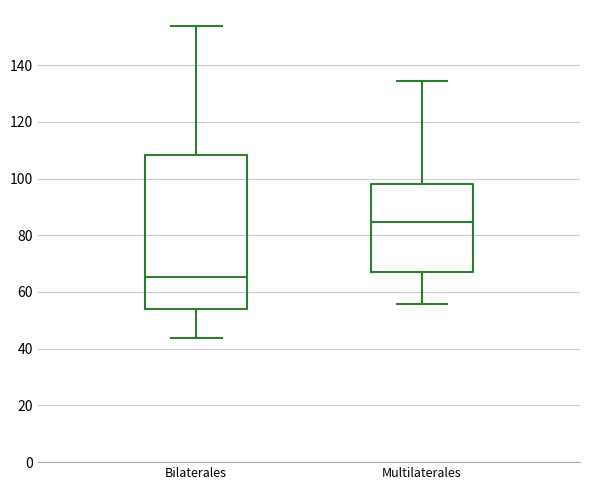

Reading left to right, read every box against the y-axis: the position of its median line, the range the box covers, and the ends of its whiskers. The values are not printed on the chart, so give them approximately, as read against the axis.

Bilaterales: median 66, box 54 to 108, whiskers 44 to 154
Multilaterales: median 84, box 68 to 98, whiskers 56 to 134